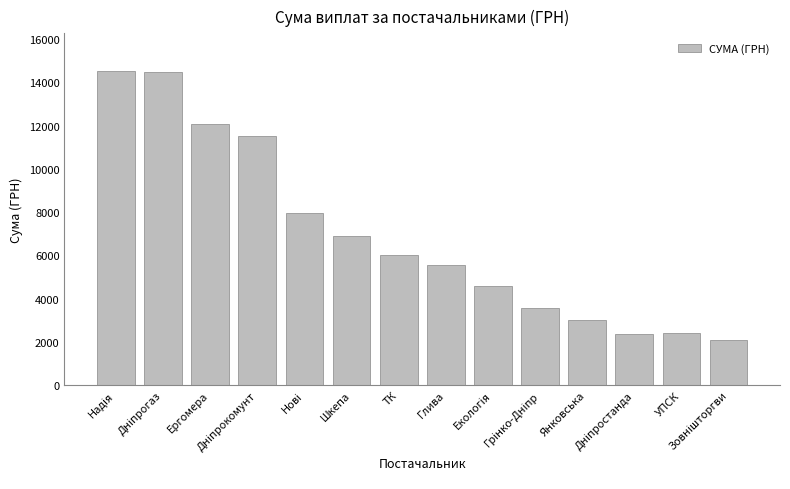

What is the sum of all values?

97054.2